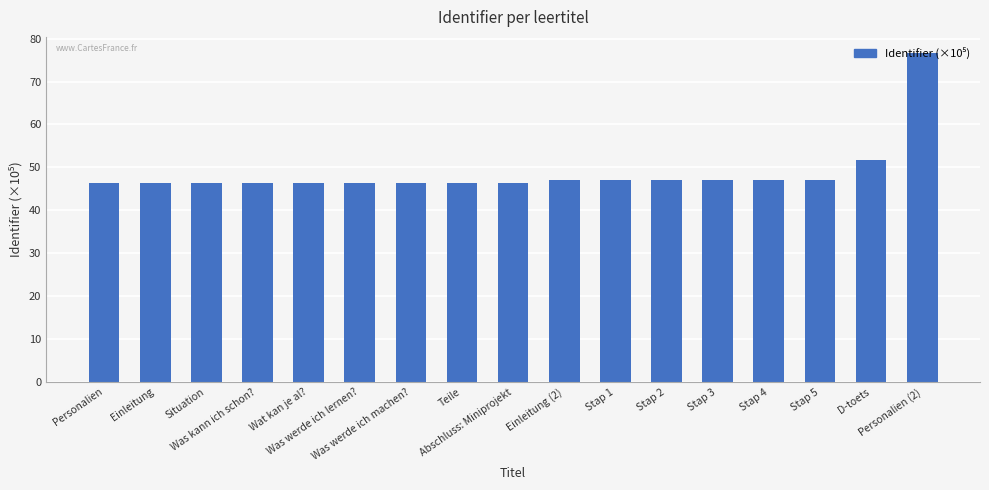

True or false: the data shows 15.7 at Einleitung.

False